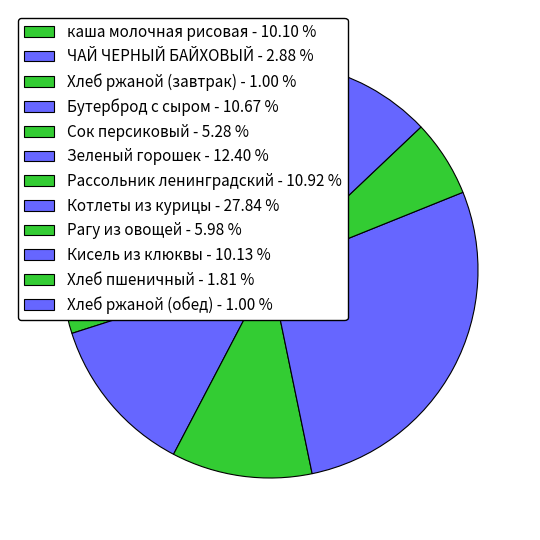

Is it true that Хлеб ржаной (завтрак) is 11% of the pie?

False